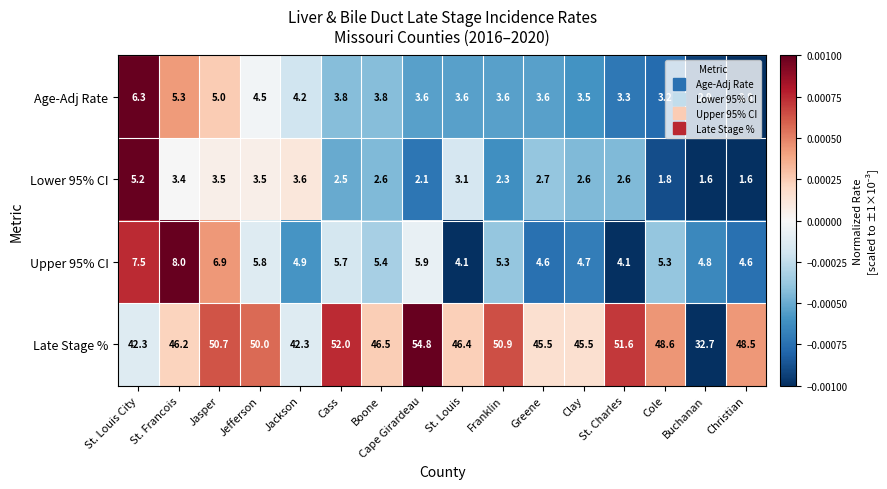

Read the Lower 95% CI value at Christian.

1.6